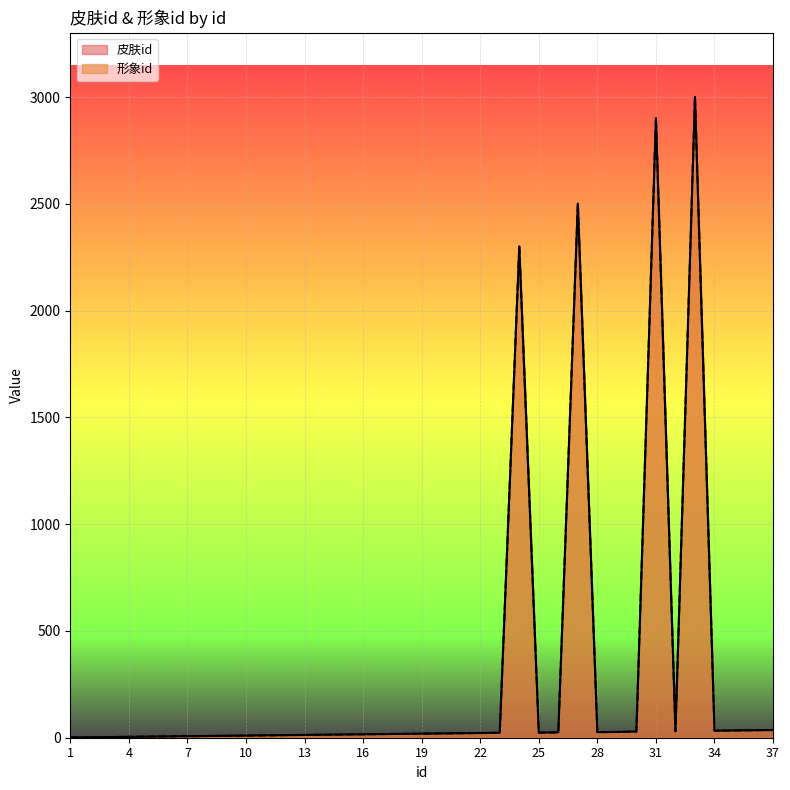

True or false: 皮肤id has more than 2 interior local peaks.

True